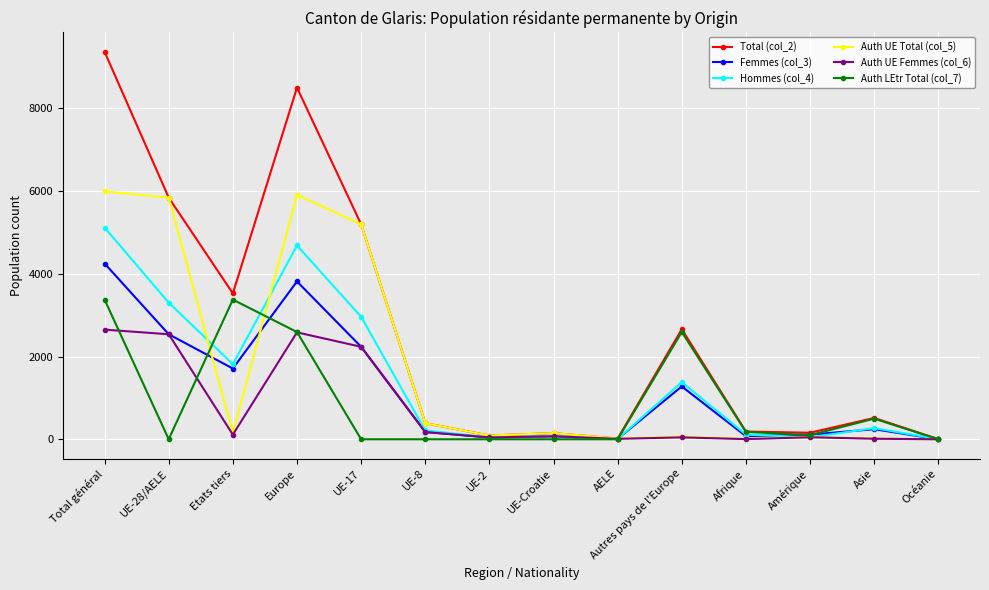

What is the total value across all series at Amérique?

523